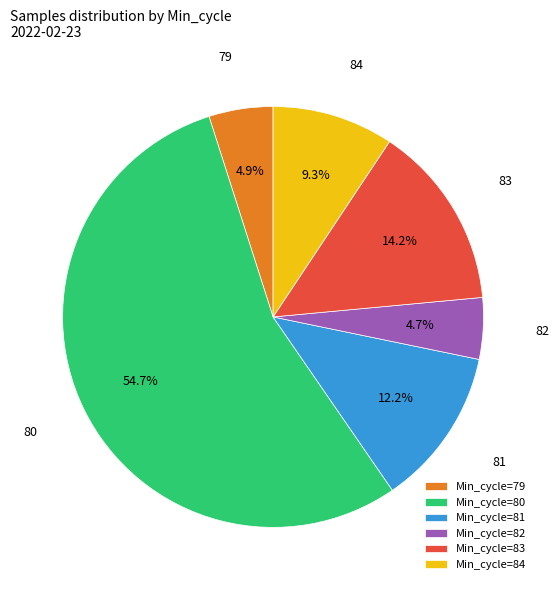

Which slice is the largest?

Min_cycle=80